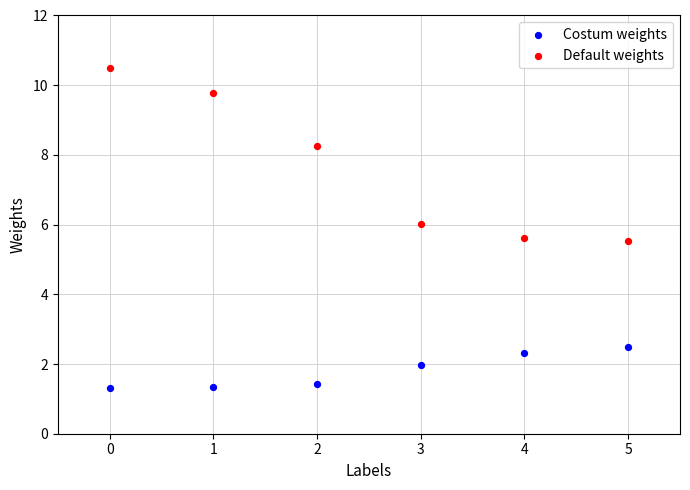

What are all the series names shown in the legend?

Costum weights, Default weights